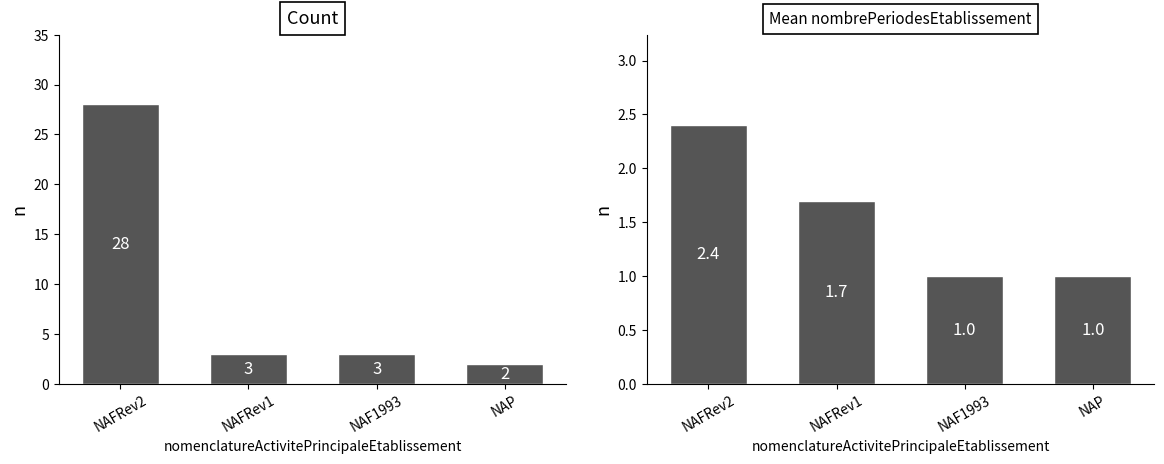

How many distinct data groups are displayed?

2